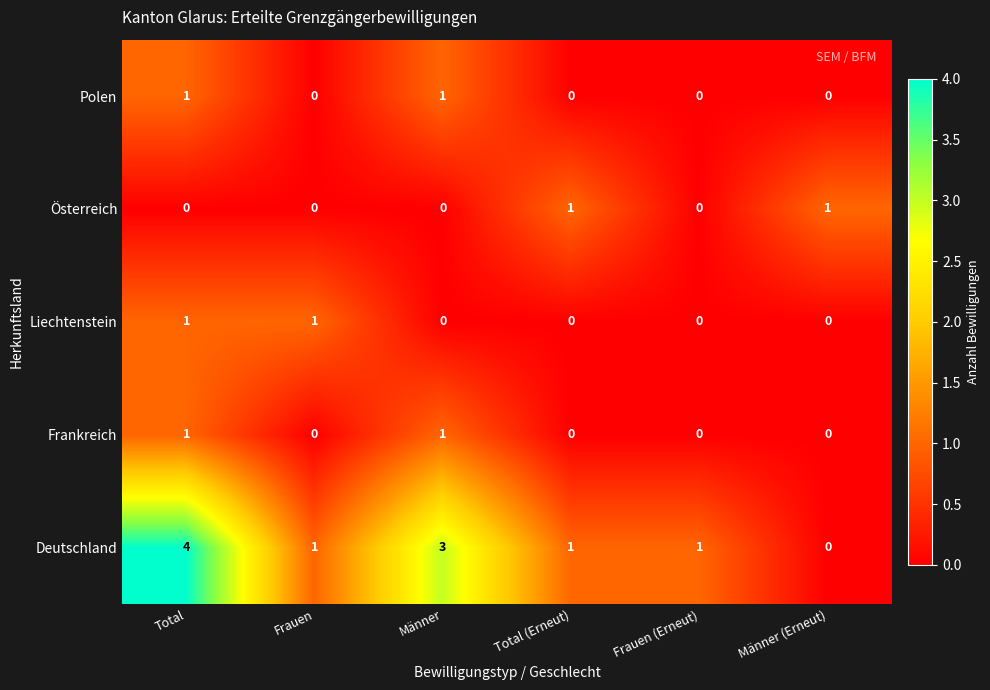

Which series has the widest spread of values?

Deutschland